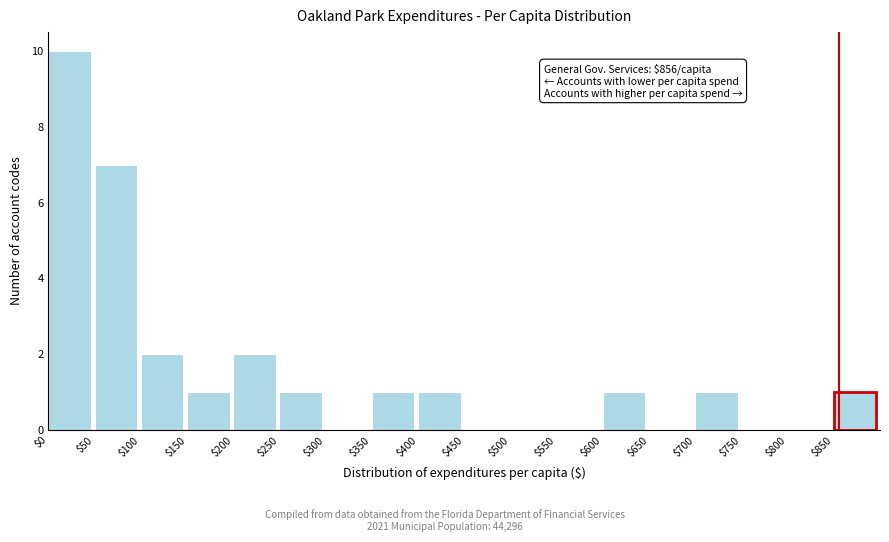

Which range on the x-axis has the tallest bar?

0 to 50